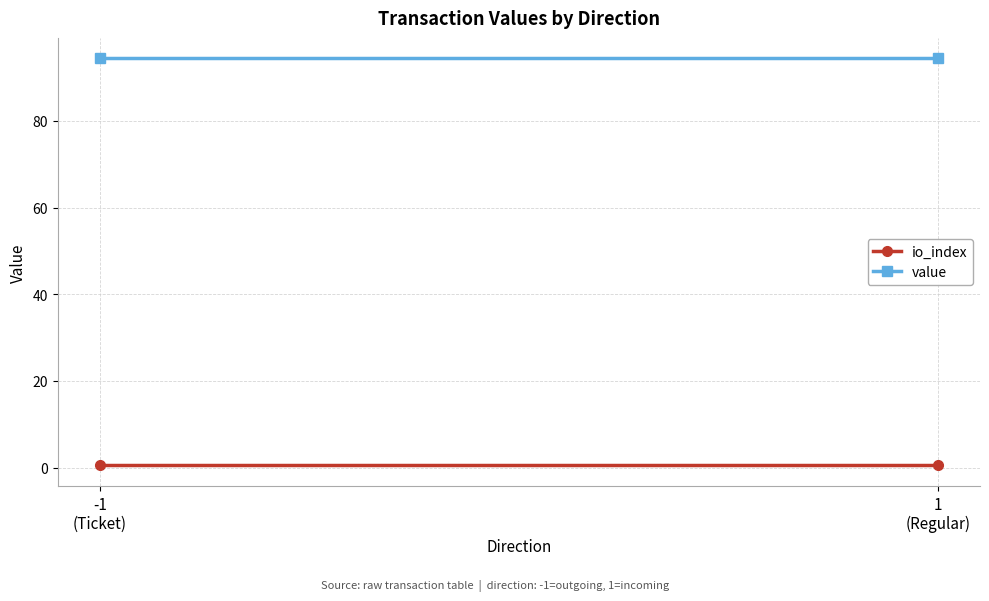

List the series in order of their overall mean, highest first.

value, io_index